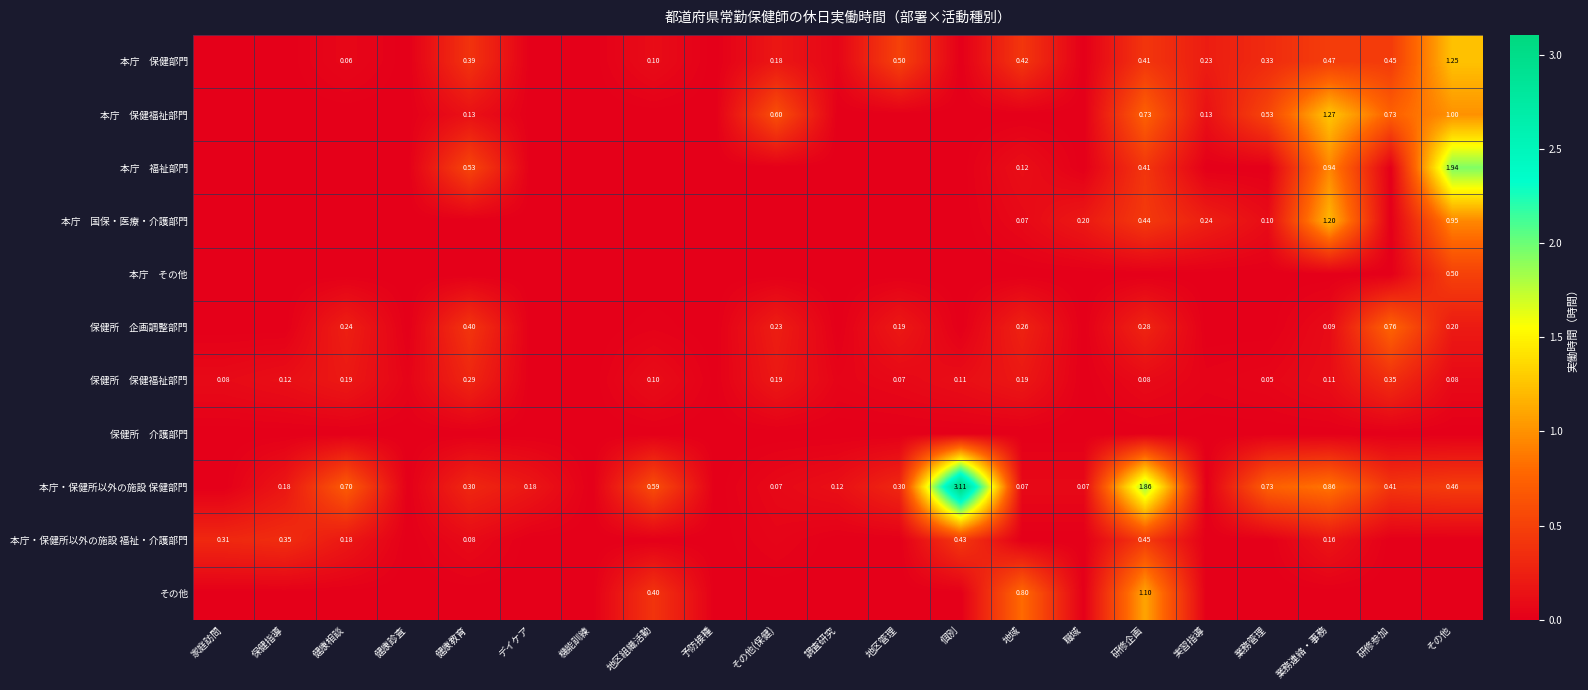

How many series are shown in this chart?

11